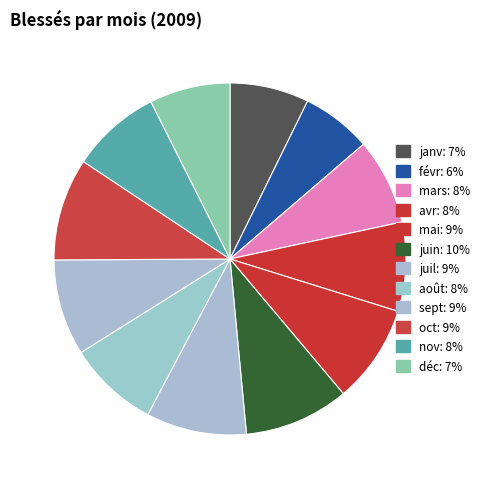

Is it true that oct is 9% of the pie?

True